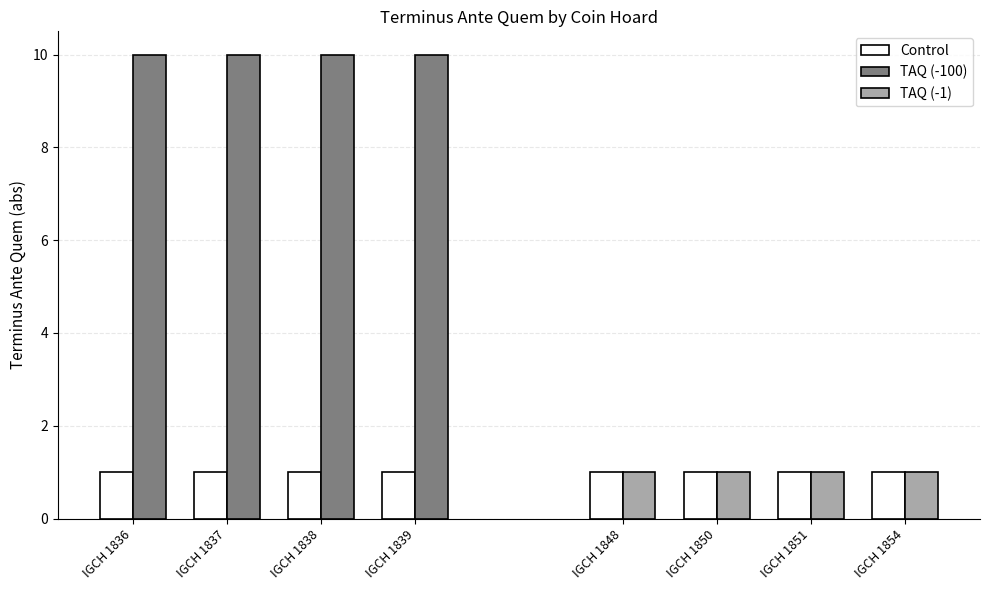

What is the minimum value shown in the chart?

1